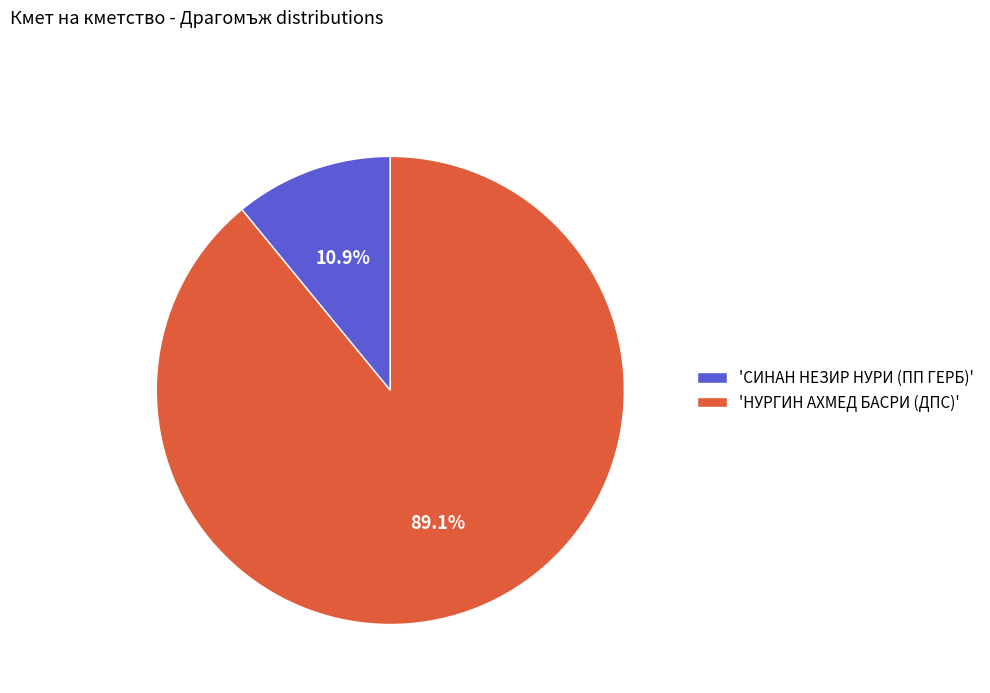

How many segments does this pie chart have?

2